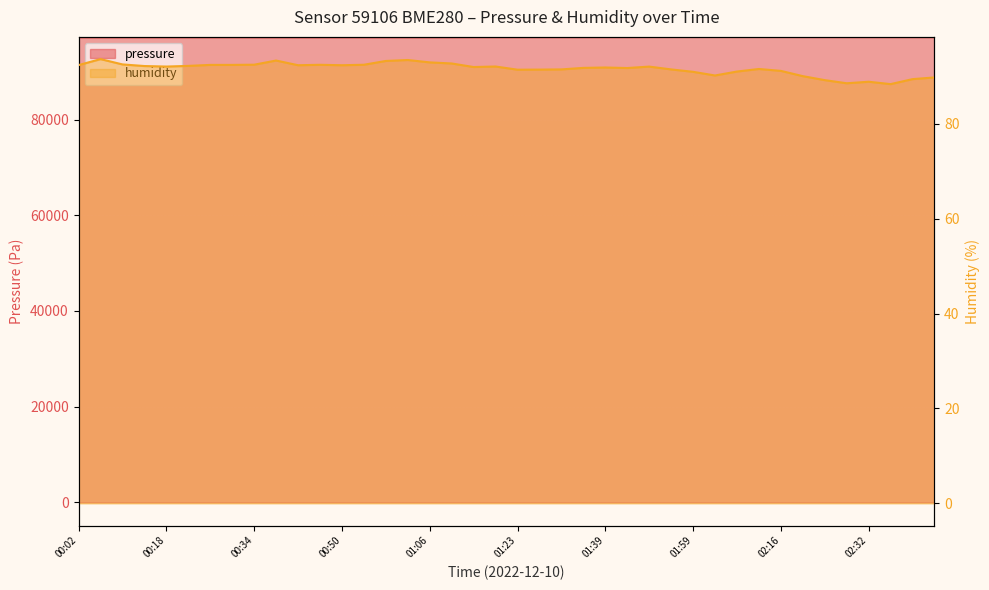

How many data points in pressure are above 97233?

20